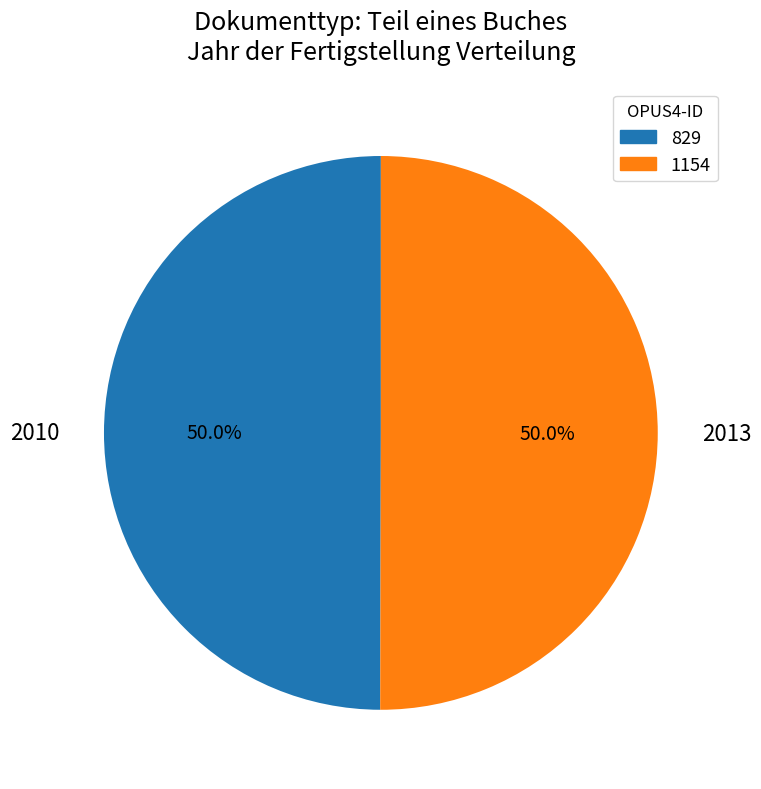

What is the ratio of the value at 1154 to the value at 829?

1.0